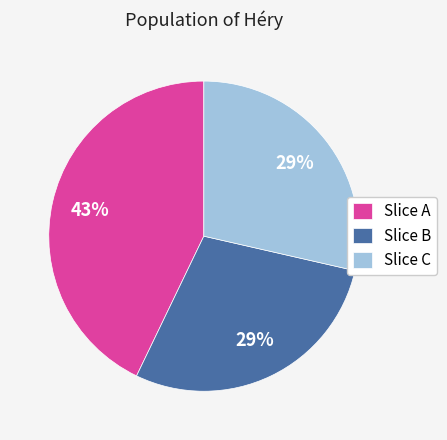

True or false: Slice A accounts for 54% of the total.

False